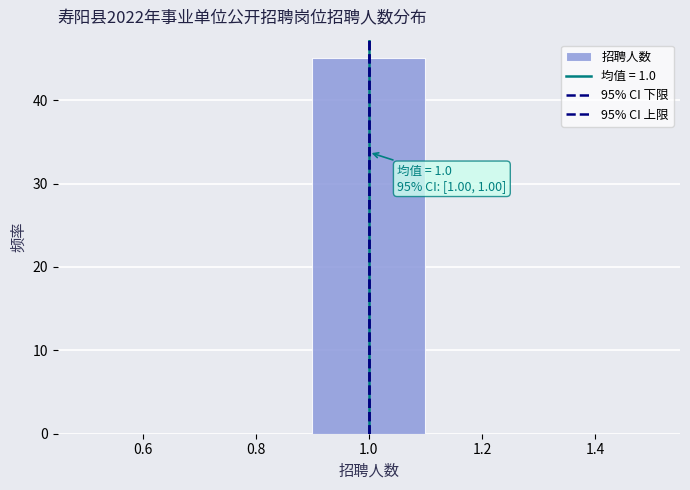

Which range on the x-axis has the tallest bar?

0.9 to 1.1